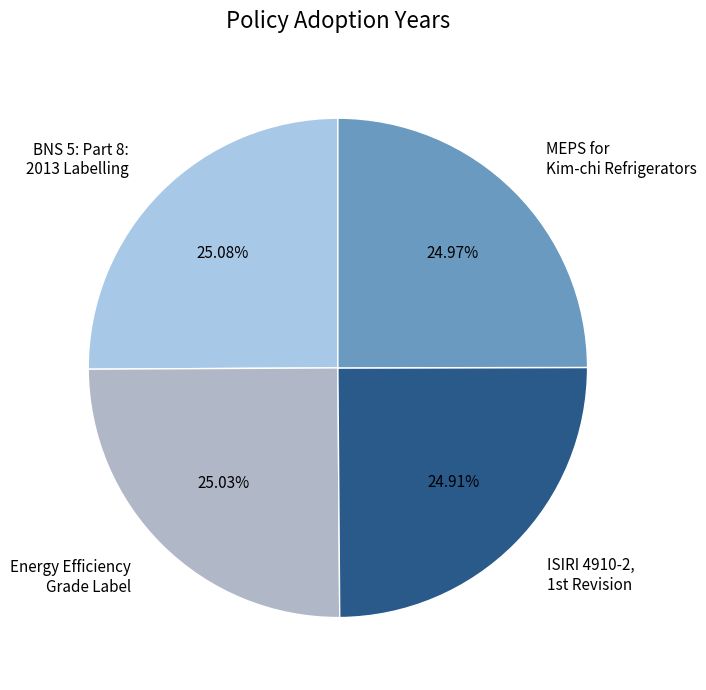

Approximately how many times larger is the value at MEPS for Kim-chi Refrigerators compared to Energy Efficiency Grade Label?

1.0